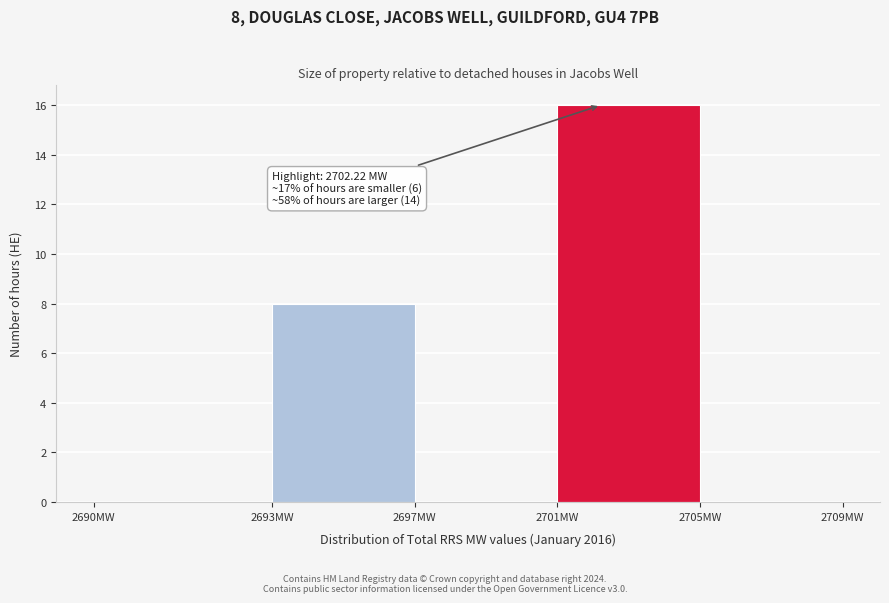

Reading right to left, list all the values displayed in this chart.

2705MW=0	2701MW=16	2697MW=0	2693MW=8	2690MW=0